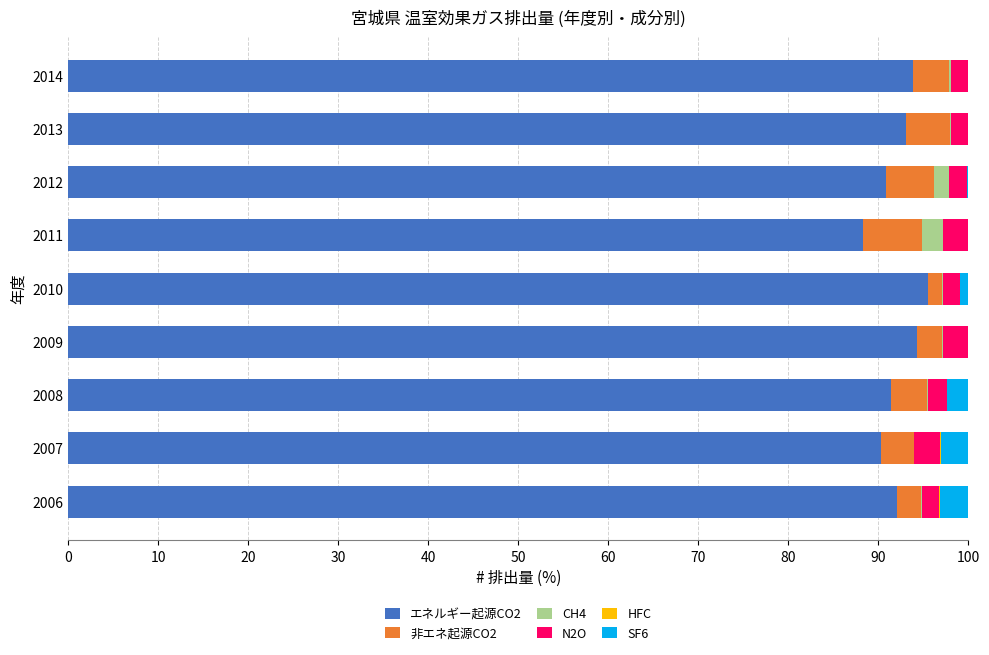

What is the highest value of the エネルギー起源CO2 series?

95.5